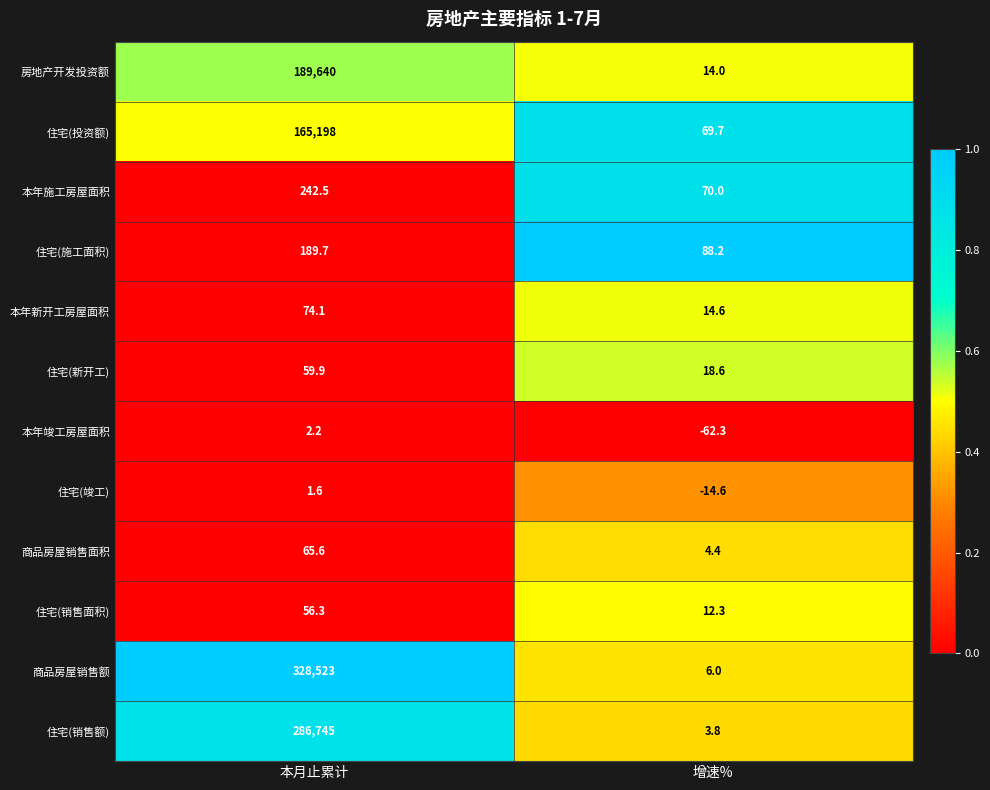

Which series has the largest total across all categories?

商品房屋销售额